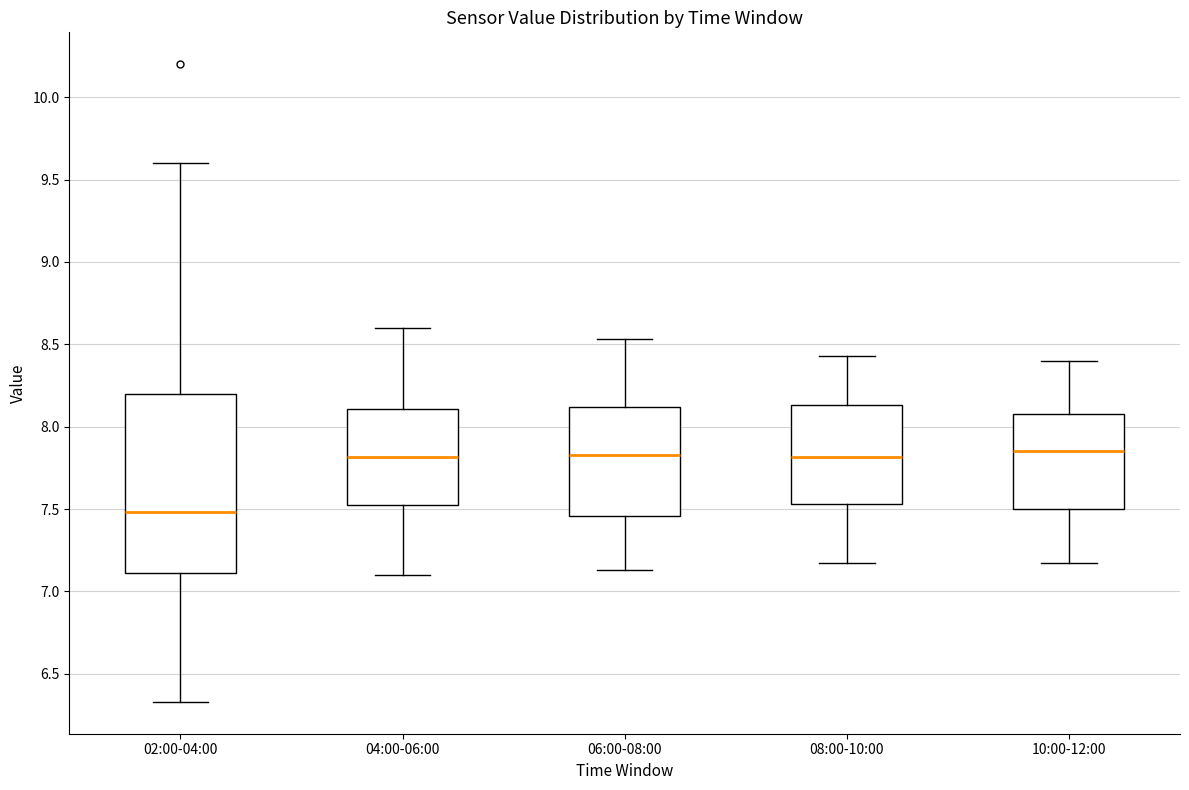

Which box is the tallest, from its lower edge to its upper edge?

02:00-04:00